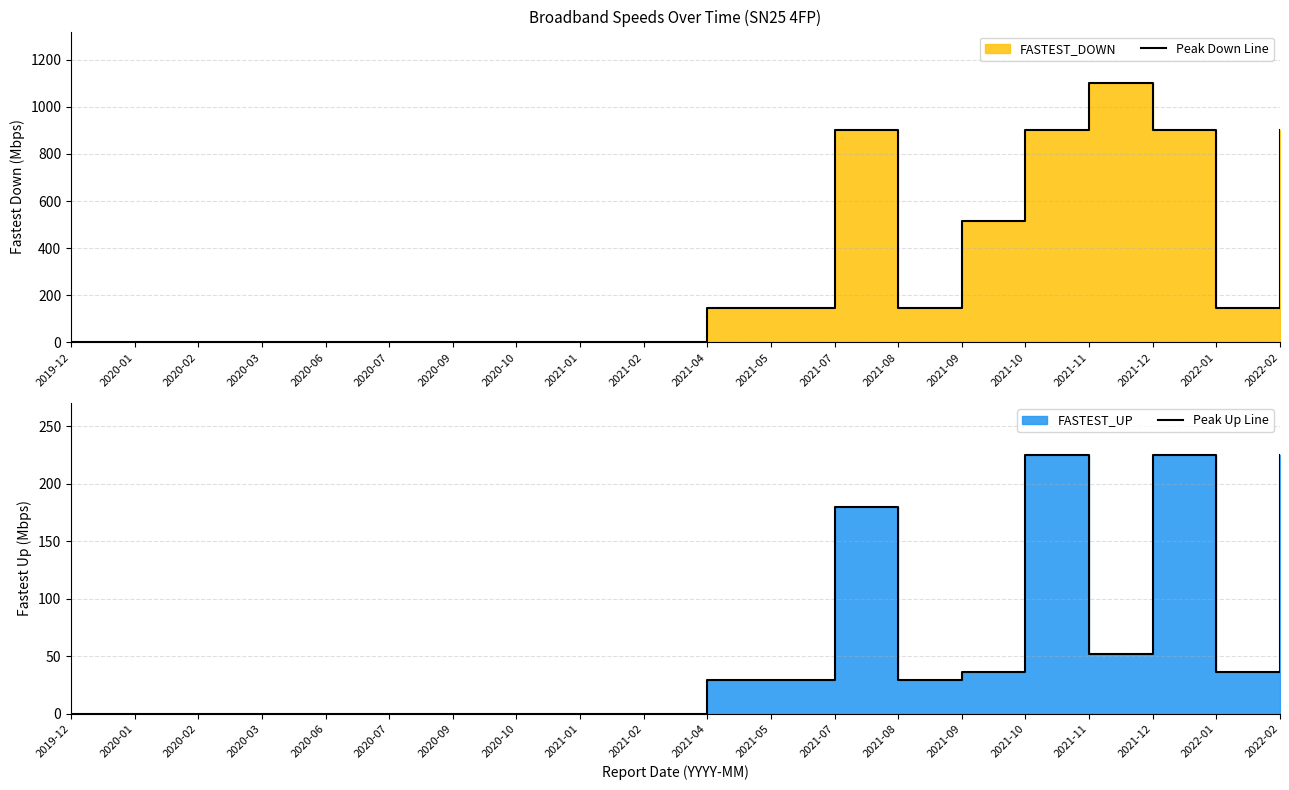

True or false: Peak Down Line and Peak Up Line cross at least once.

False